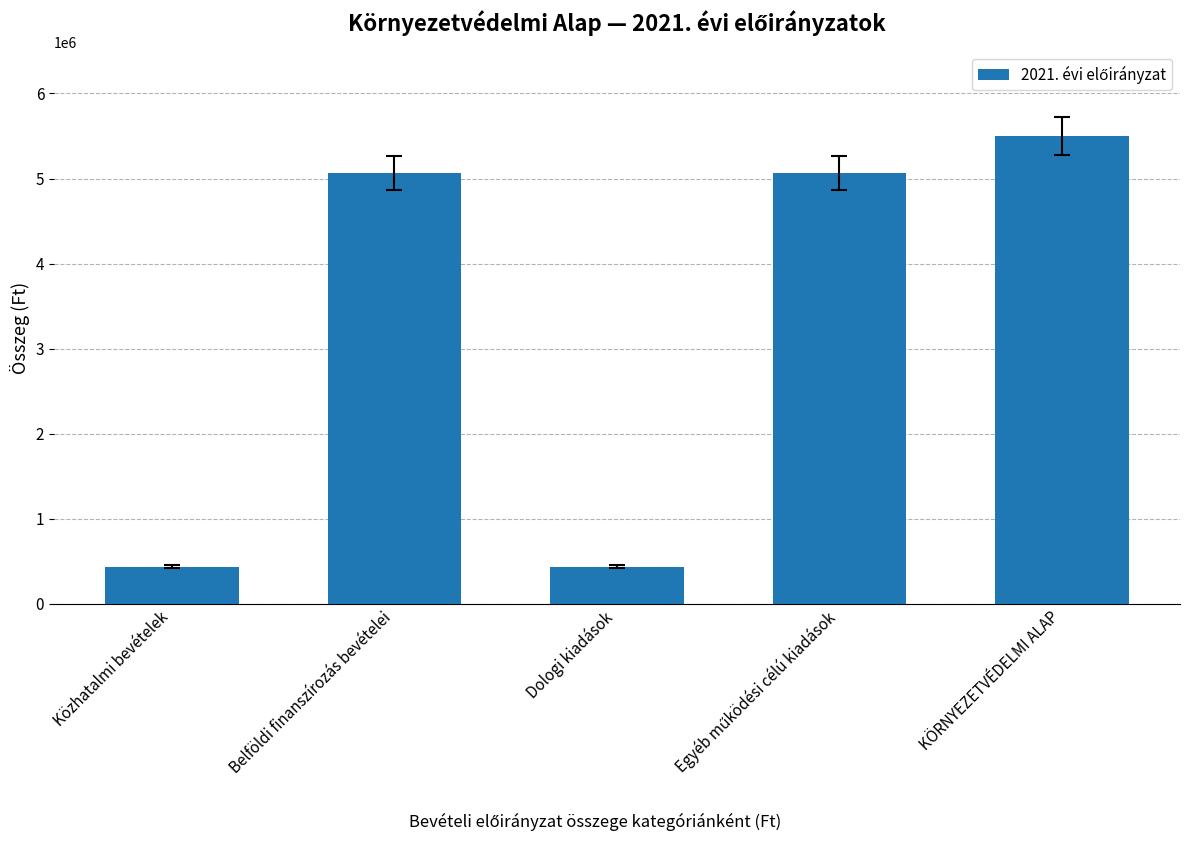

What is the change in value from Belföldi finanszírozás bevételei to Dologi kiadások?

-4630218